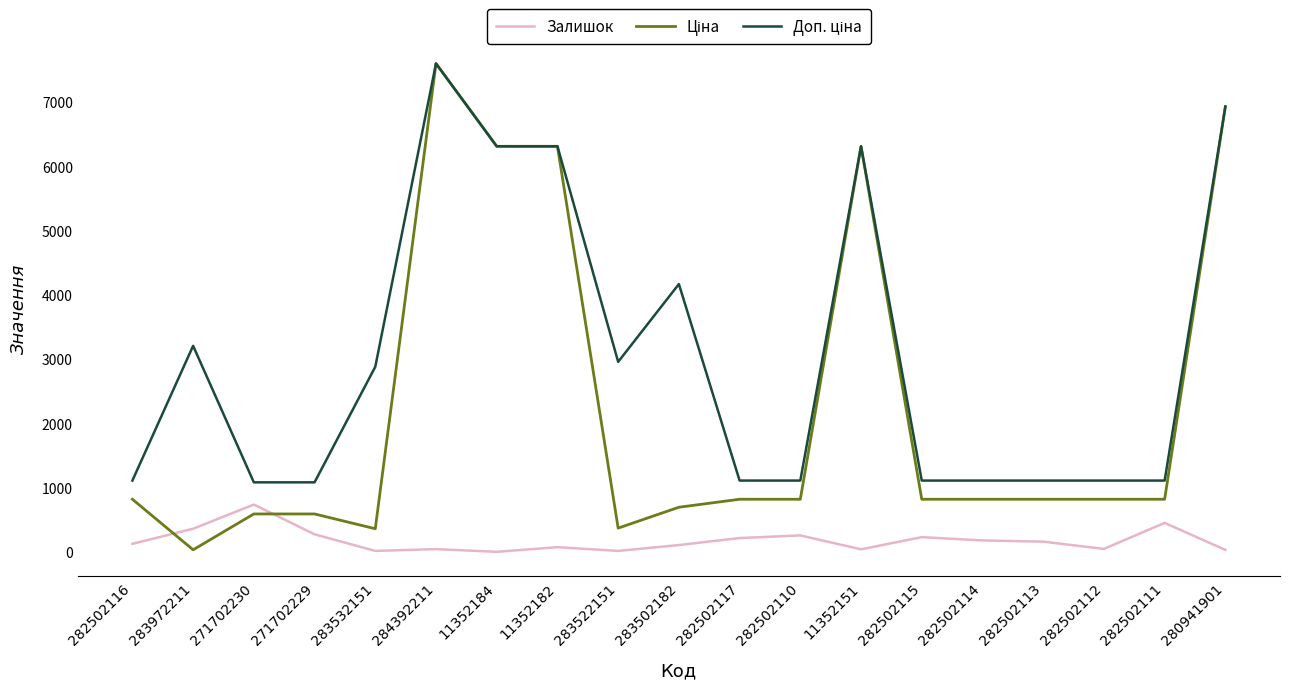

What position from the left is 11352184?

7